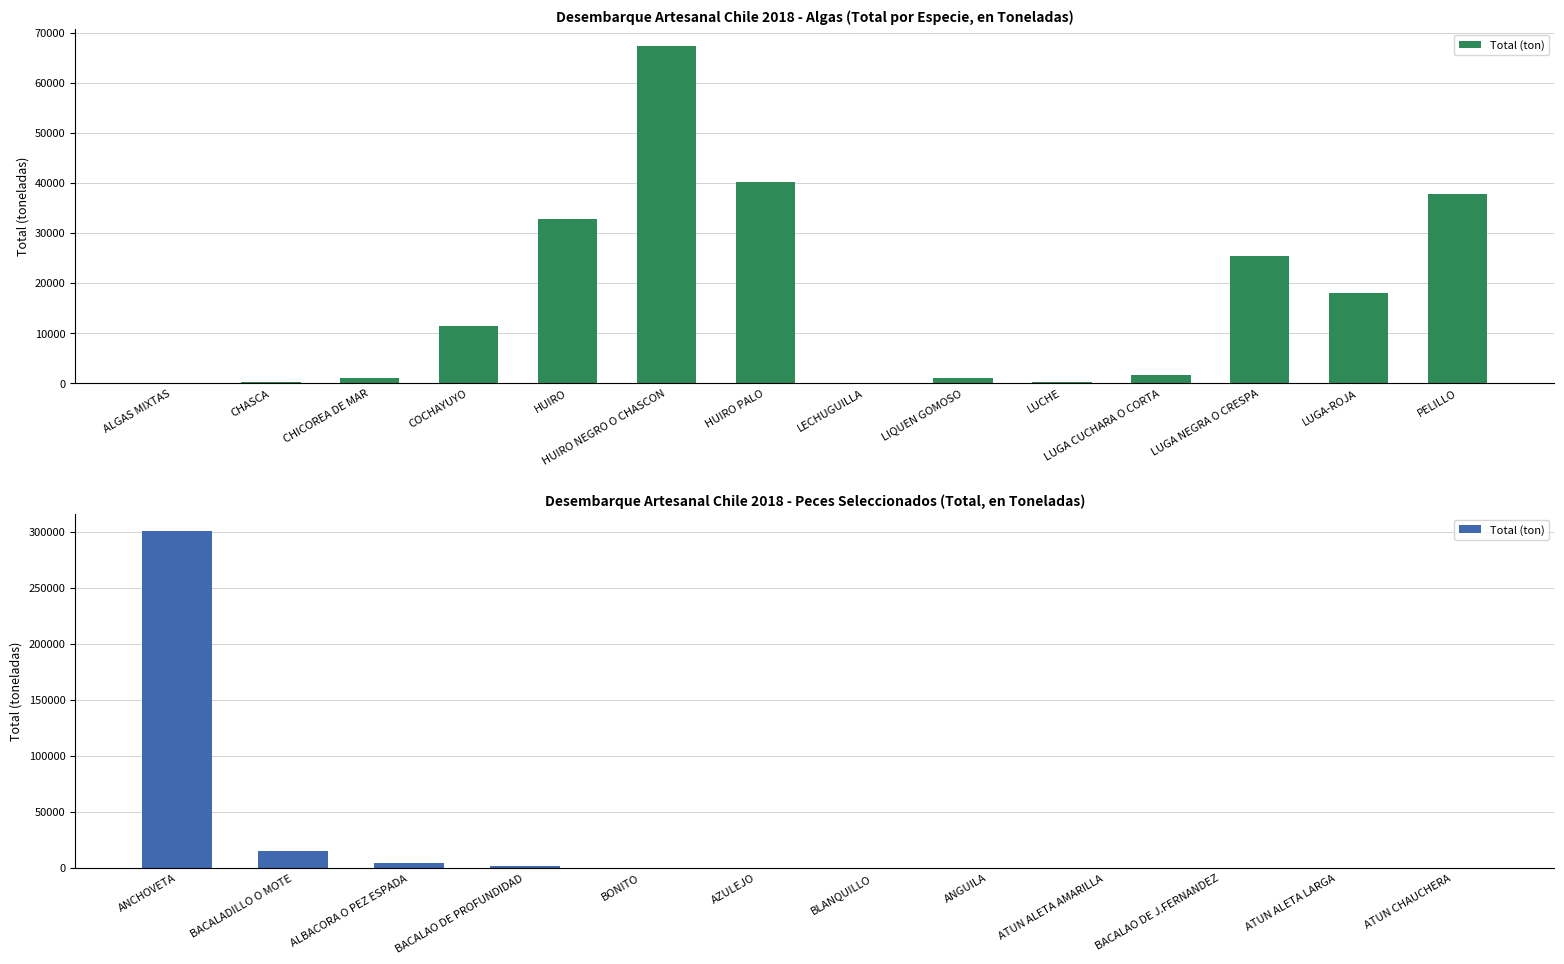

What is the average value?

26842